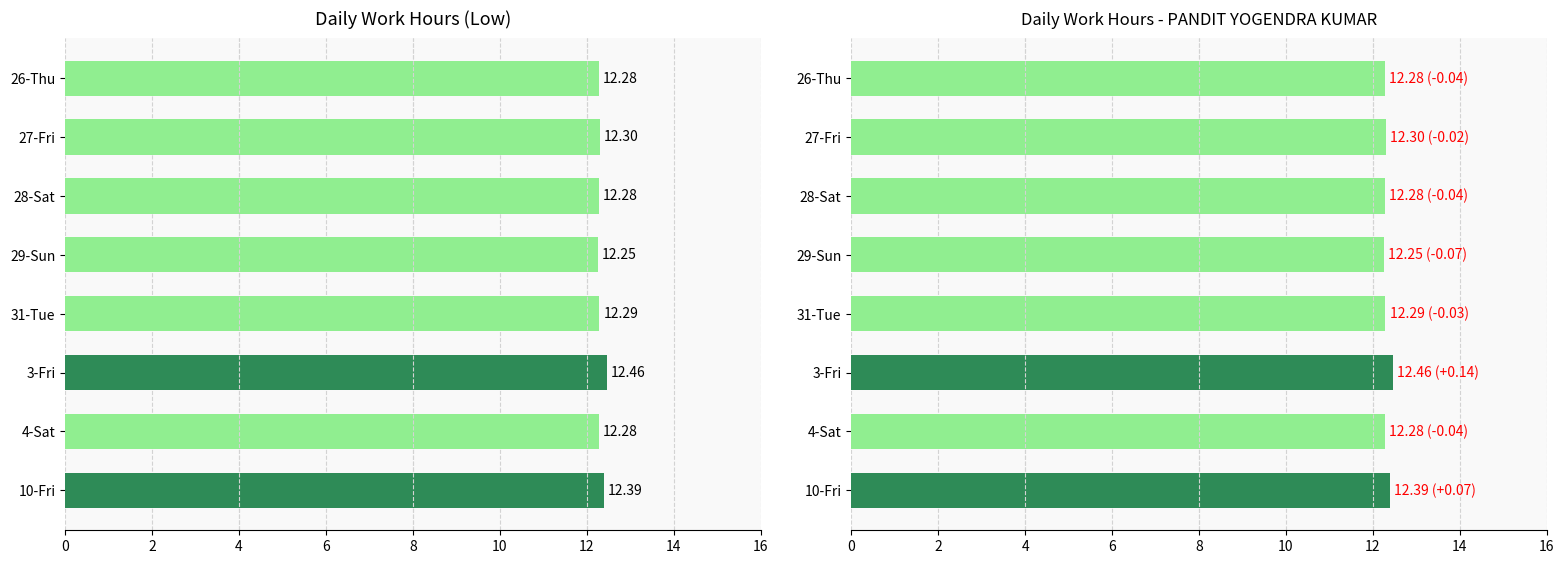

What is the average value?

12.3